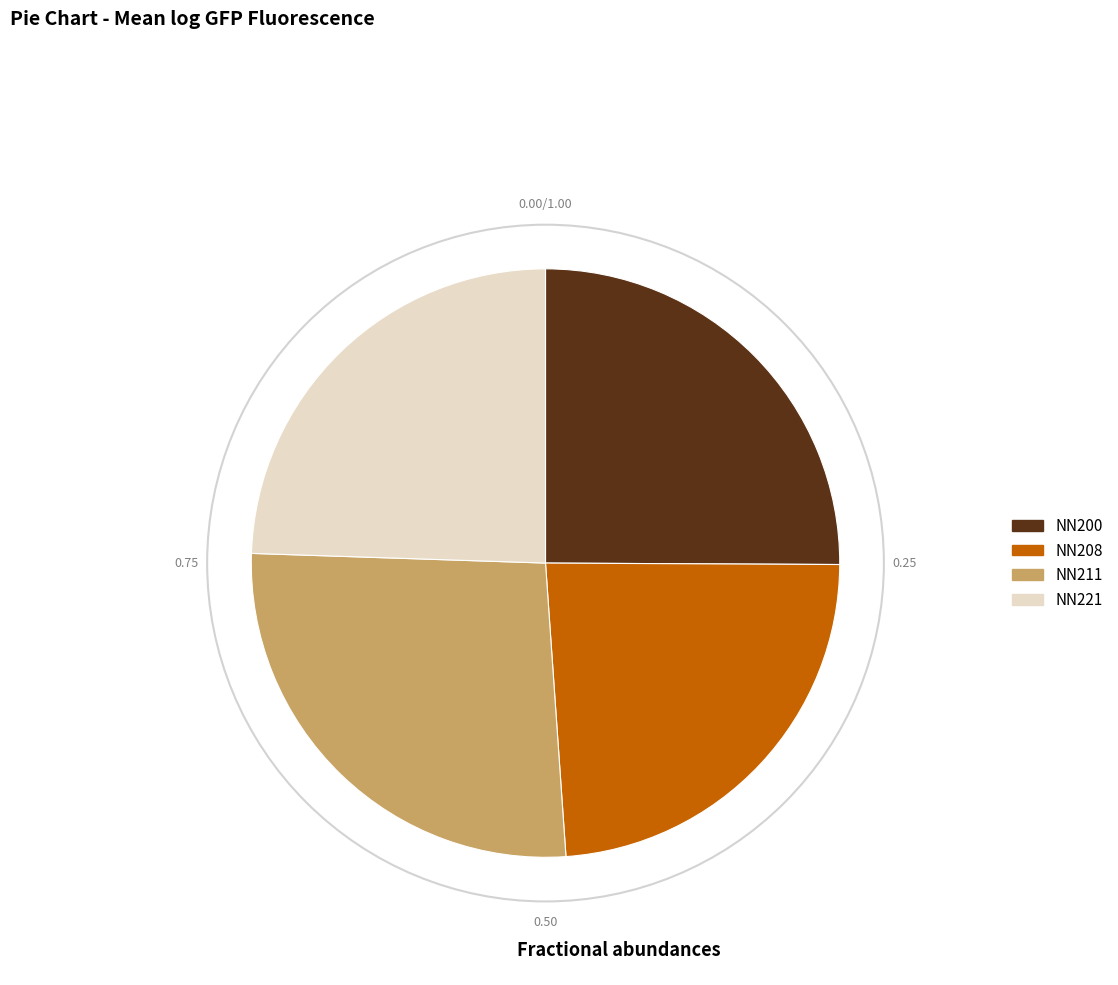

Is the sum of NN208 and NN221 greater than half?

No